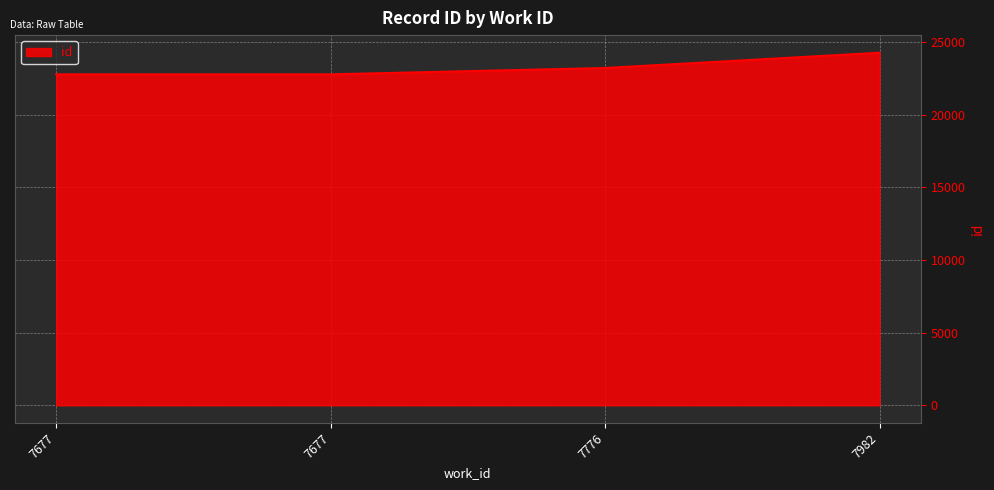

Read the value at 7982, to the nearest 50.

24250